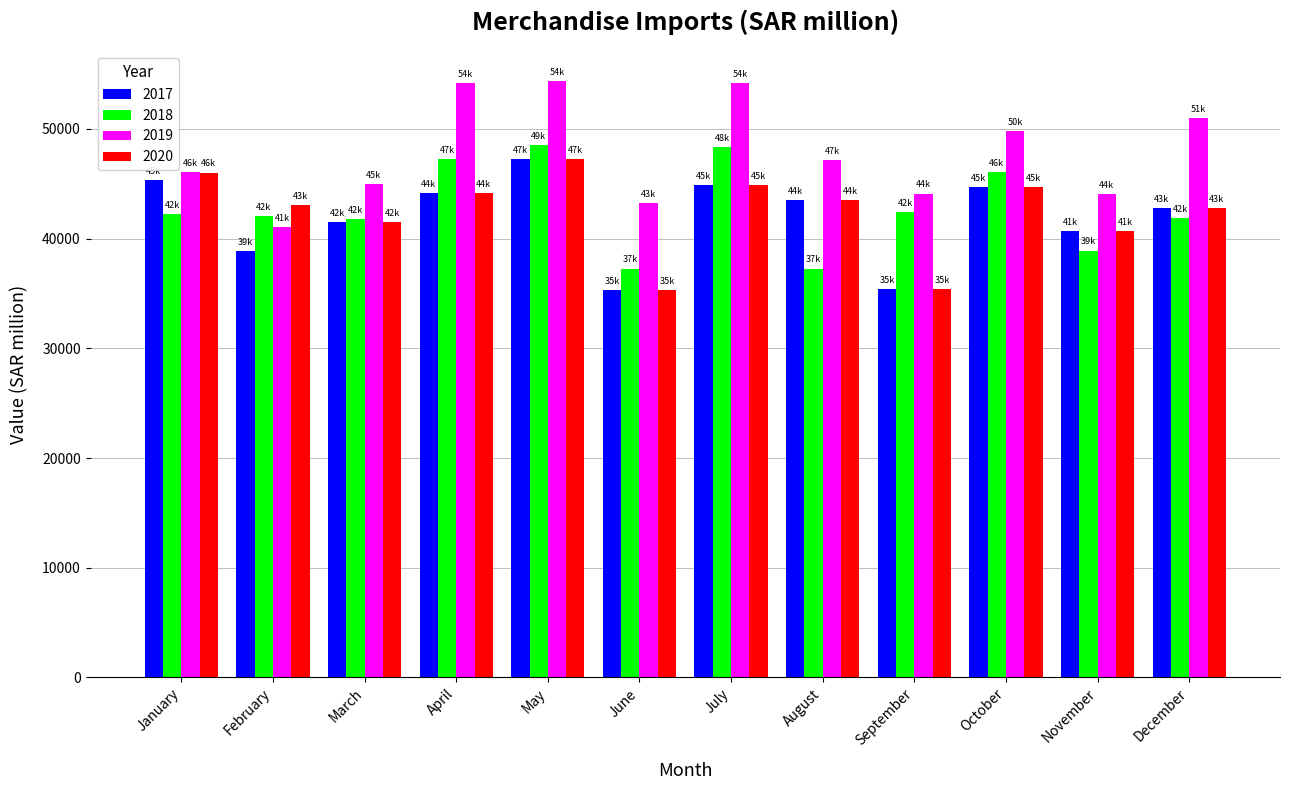

What is the maximum value for 2017?

47263.0